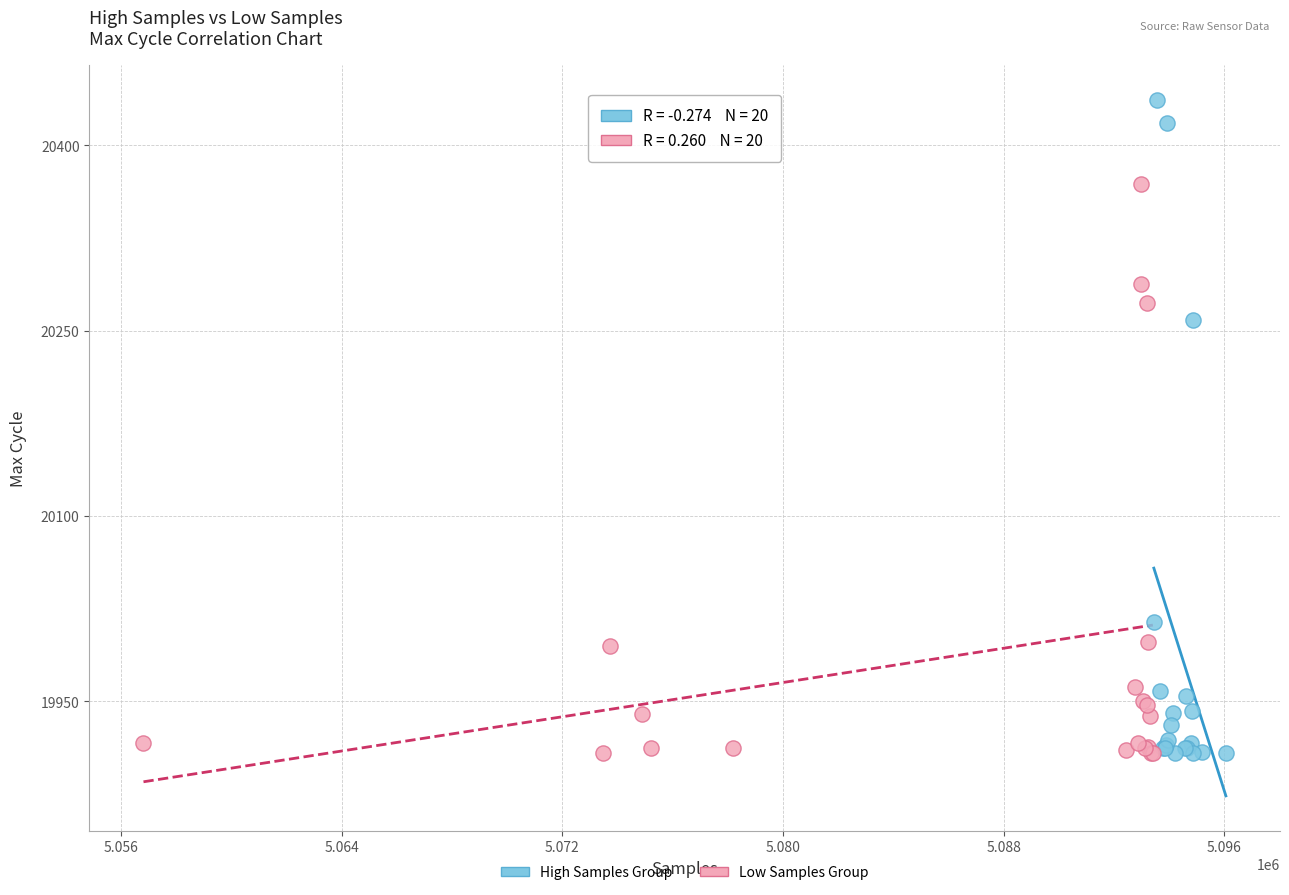

What are all the series names shown in the legend?

High Samples Group, Low Samples Group